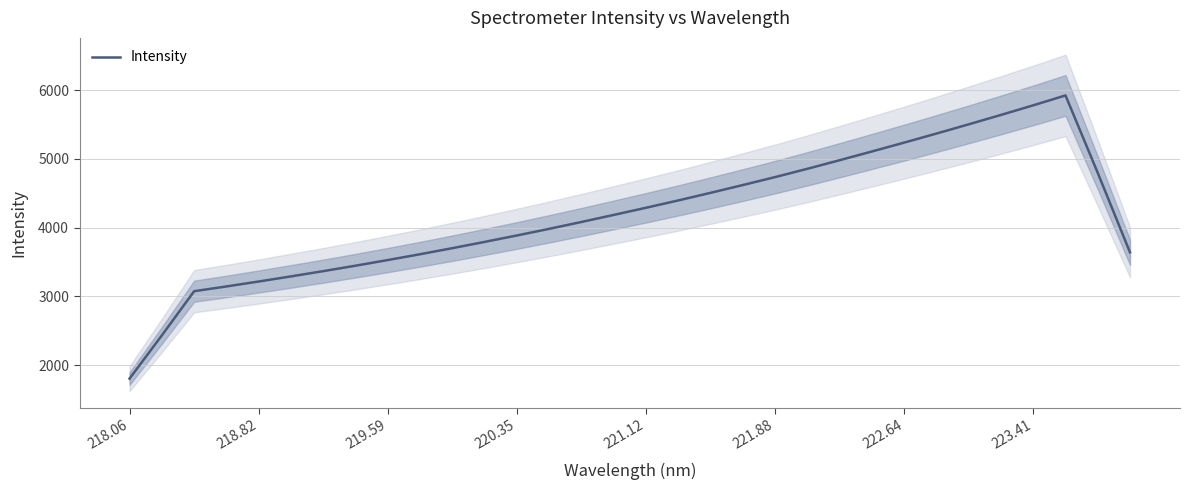

How many values are below 4186?

16